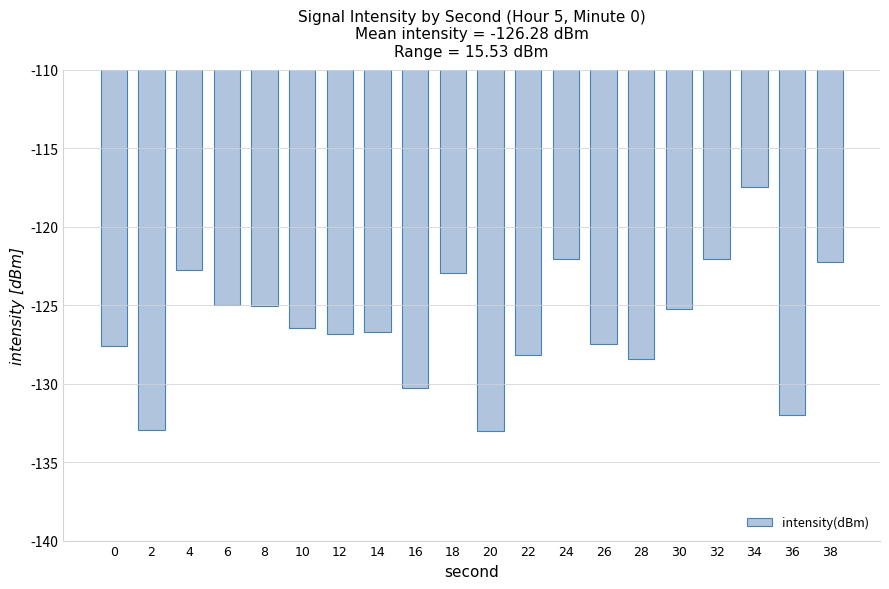

The chart shows a value of -126.4 at 10. True or false?

True